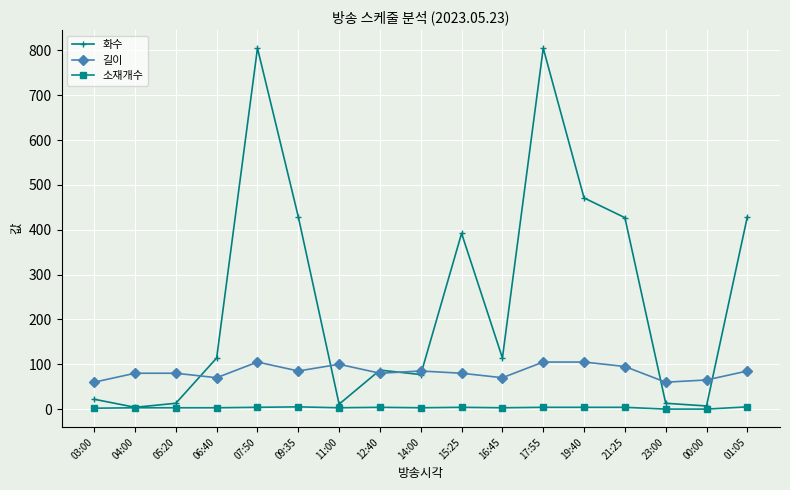

True or false: 소재개수 has more than 0 interior local peaks.

True